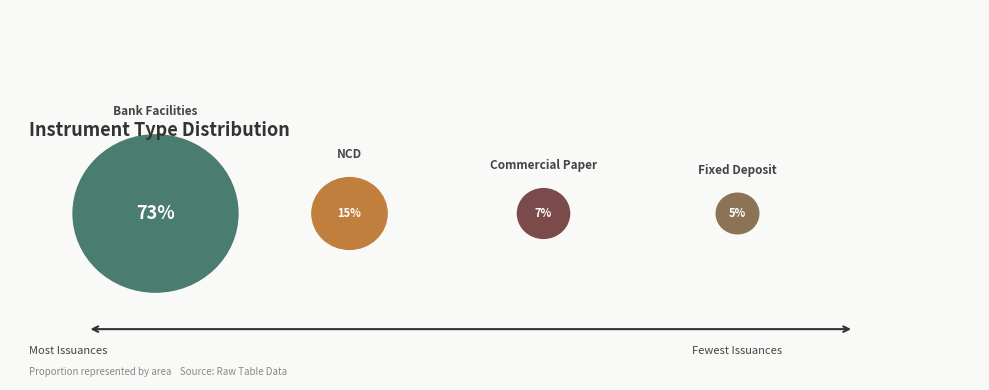

To the nearest percent, what portion does NCD represent?

15%